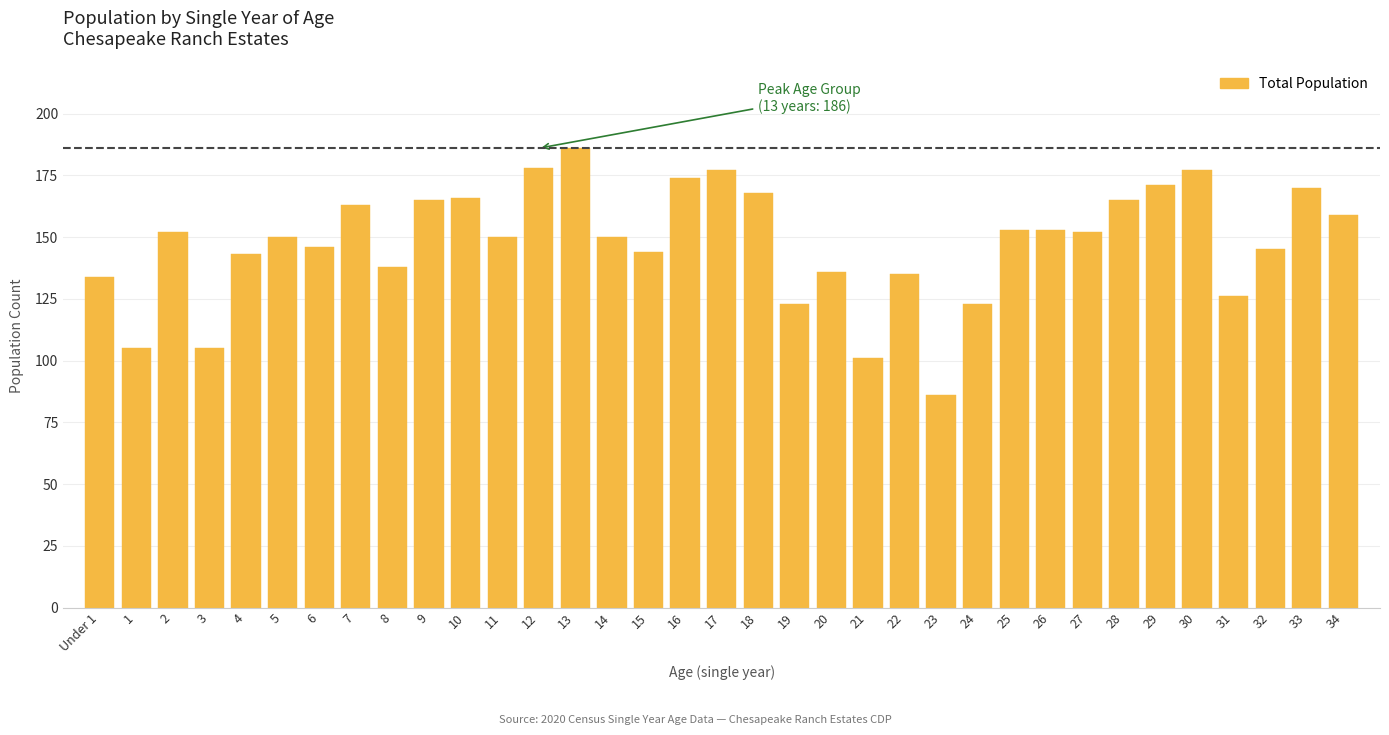

What is the minimum value shown in the chart?

86